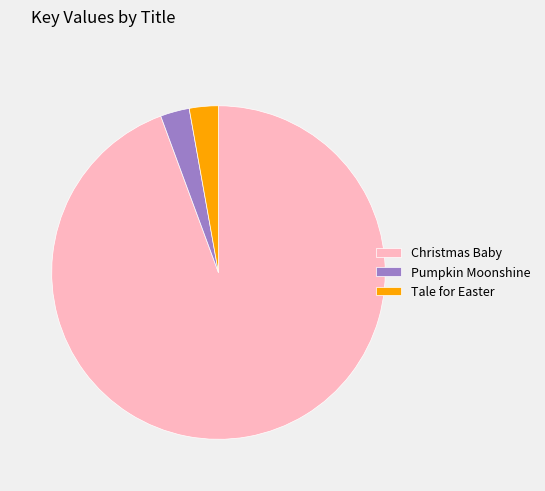

How many slices are in this pie chart?

3